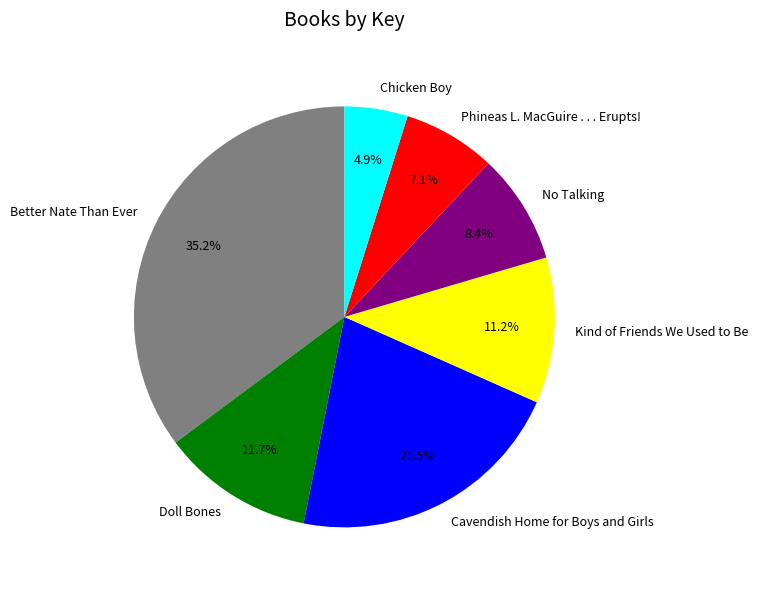

What is the smallest slice in the pie chart?

Chicken Boy